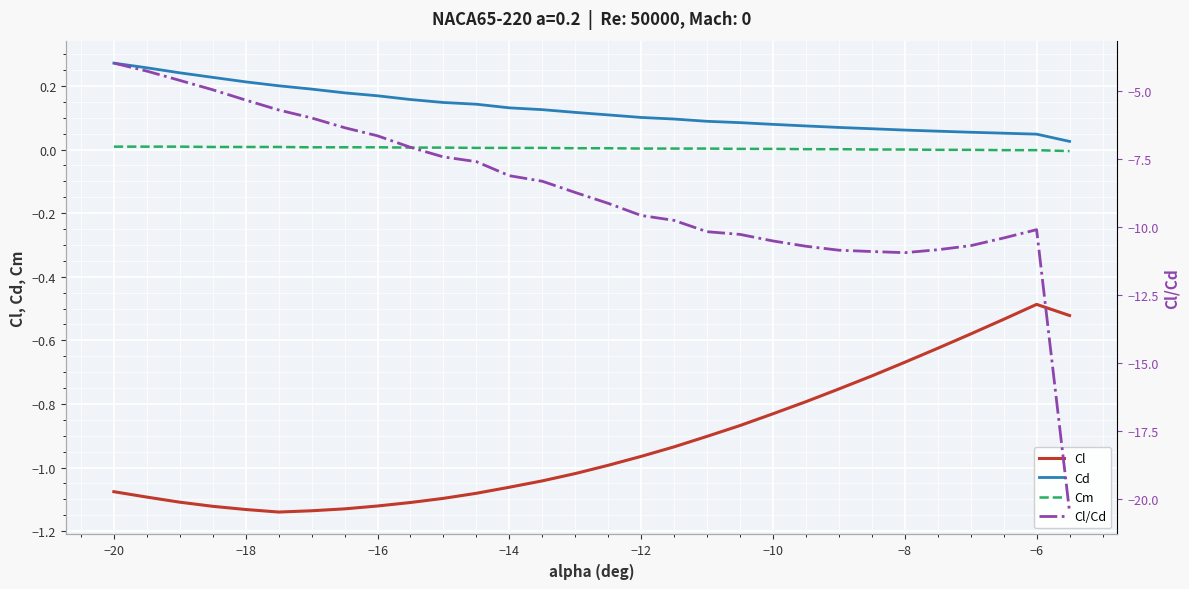

True or false: Cl/Cd and Cm intersect in this chart.

False